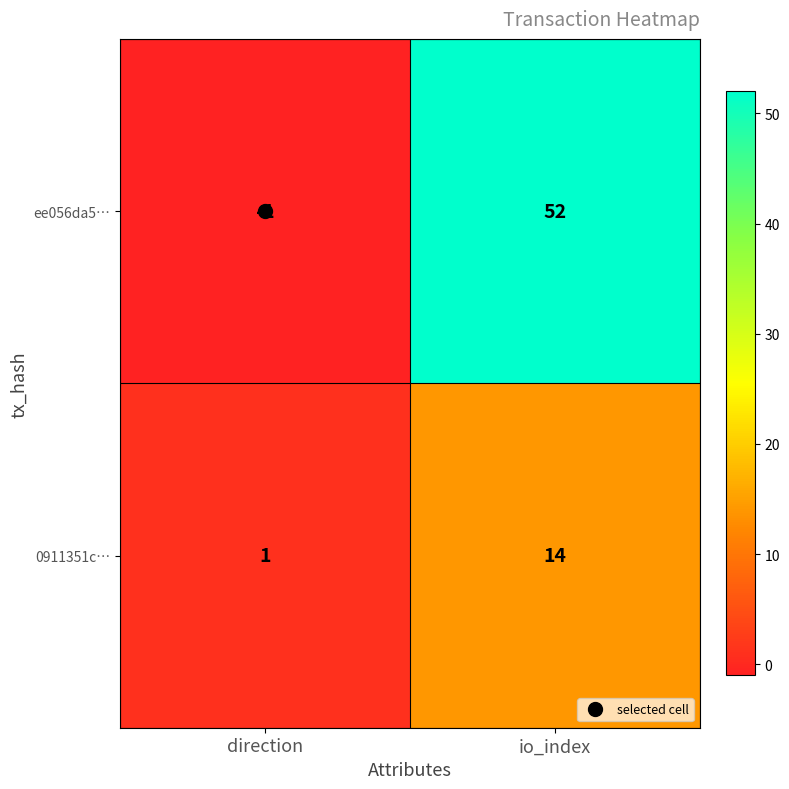

At which category does the chart reach its minimum across all series?

direction